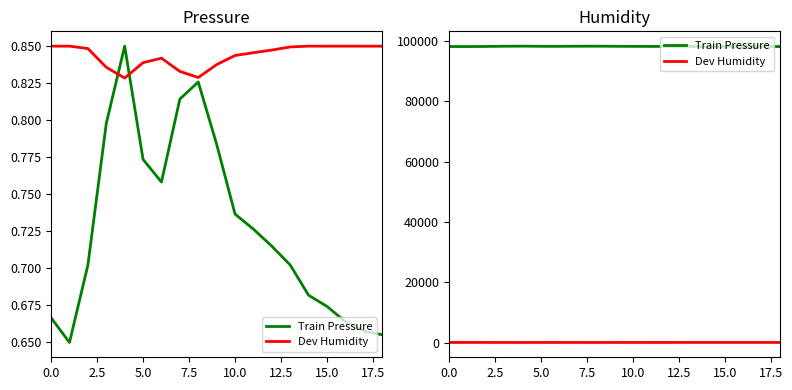

Reading left to right, list all the values displayed in this chart.

Train Pressure: 98073.2	98061.8	98097.8	98163.9	98199.9	98147.1	98136.6	98175.3	98183.2	98154.2	98121.6	98114.6	98106.7	98097.9	98083.8	98078.6	98071.5	98067.1	98065.3
Dev Humidity: 100.0	100.0	99.2	92.9	89.2	94.4	95.9	91.5	89.4	93.8	96.8	97.8	98.7	99.7	100.0	100.0	100.0	100.0	100.0